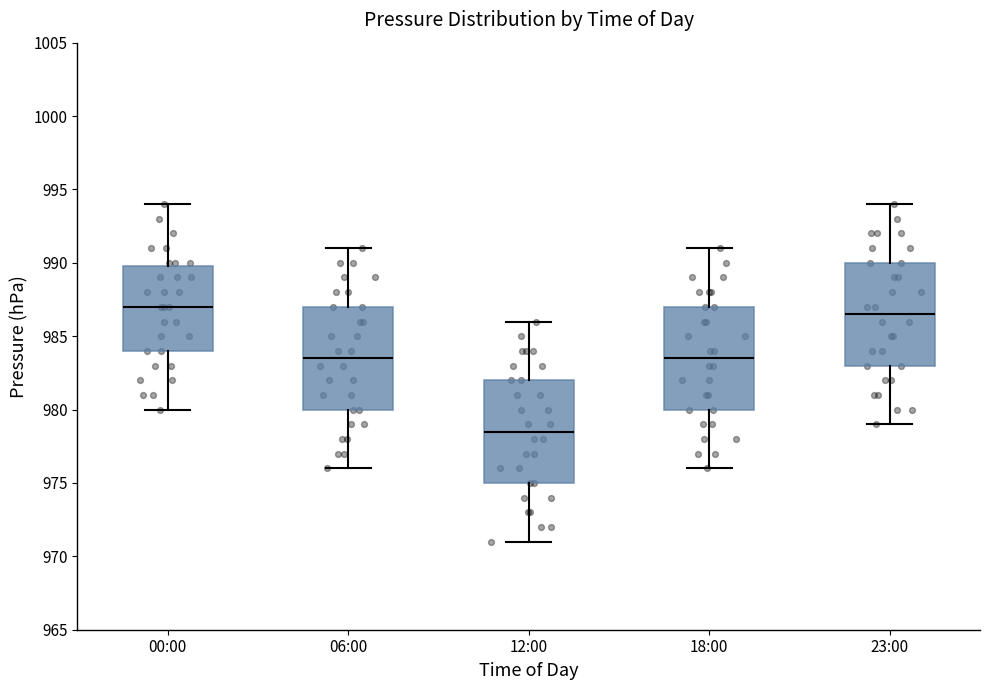

Where does the upper whisker of the box for 12:00 end on the y-axis? The values are not printed on the chart, so give them approximately, as read against the axis.

986.0